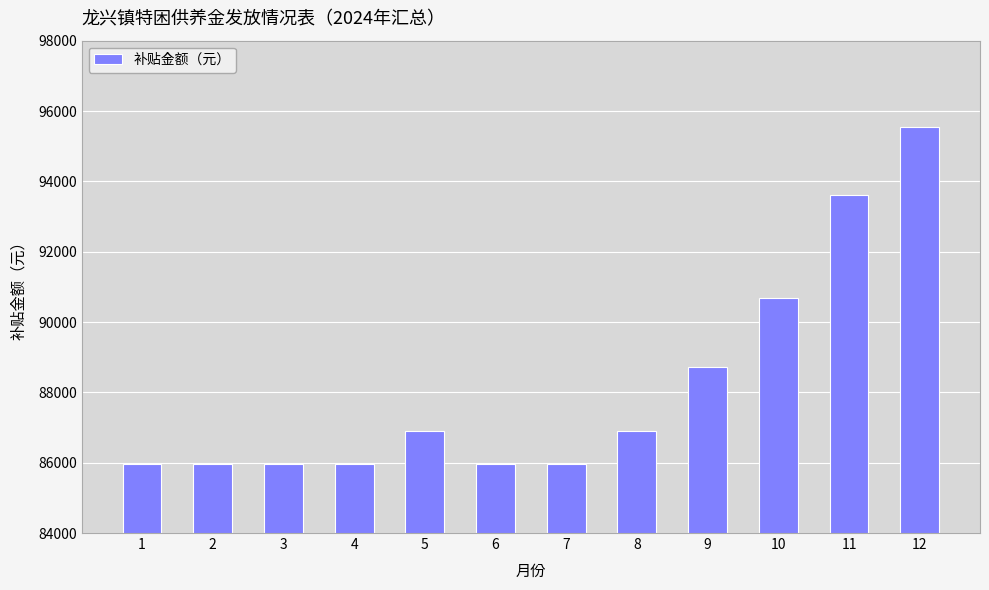

How many bars are there in total?

12